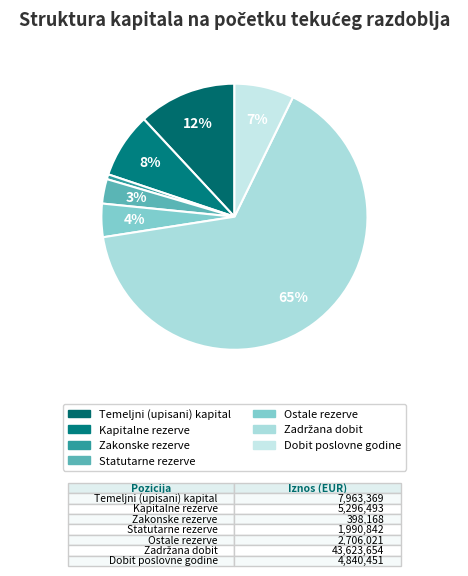

What is the largest slice in the pie chart?

Zadržana dobit